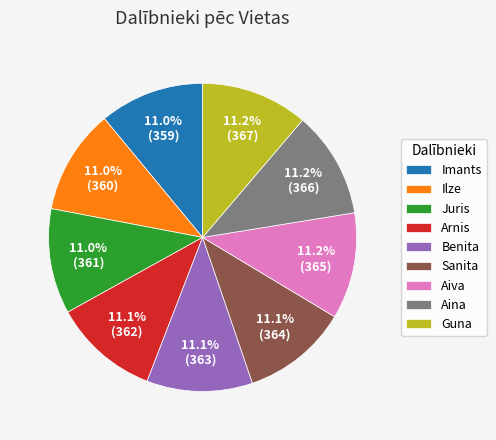

What is the ratio of the value at Sanita to the value at Ilze?

1.0